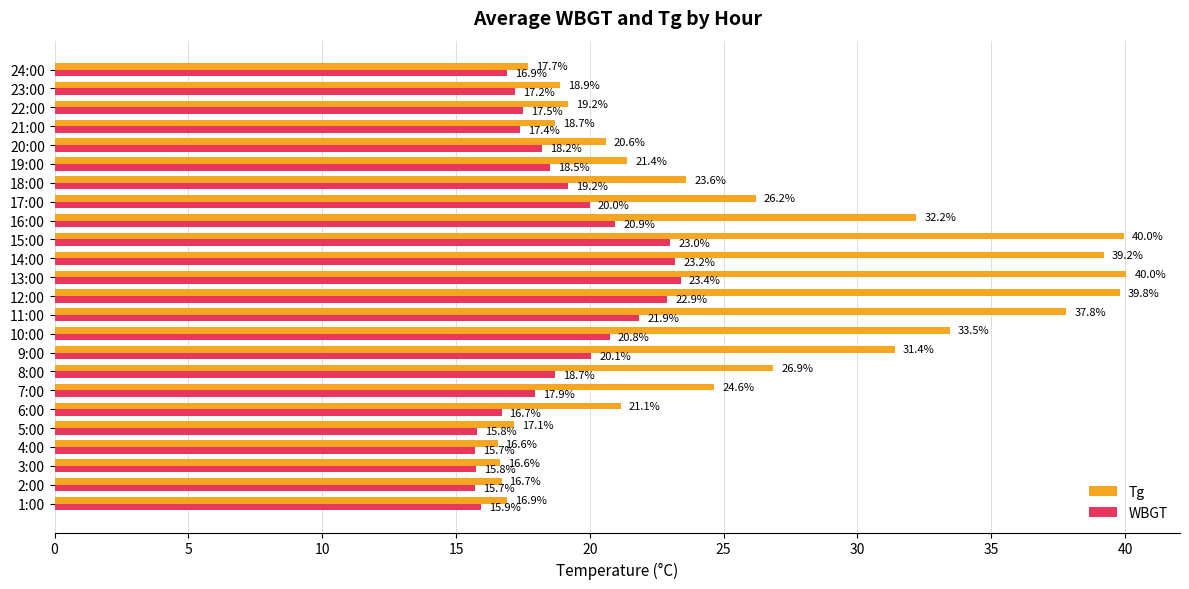

The Tg series shows 17.1 at 5:00. True or false?

True